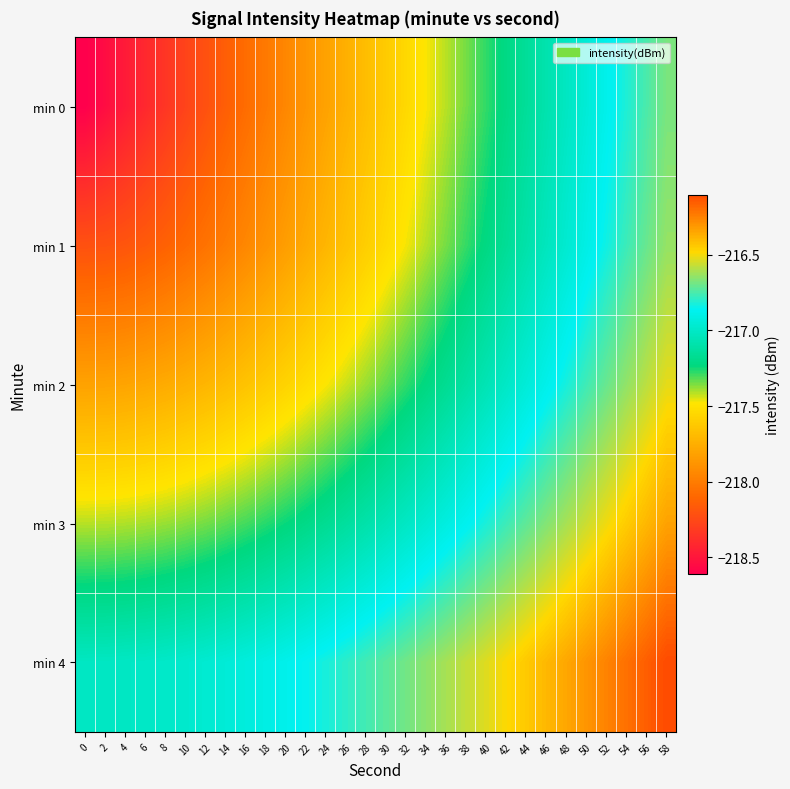

Reading left to right, transcribe all the data shown in this chart.

min 0: 0=-218.6	2=-218.5	4=-218.5	6=-218.4	8=-218.3	10=-218.3	12=-218.2	14=-218.1	16=-218.1	18=-218.0	20=-217.9	22=-217.9	24=-217.8	26=-217.7	28=-217.7	30=-217.6	32=-217.5	34=-217.5	36=-217.4	38=-217.3	40=-217.3	42=-217.2	44=-217.1	46=-217.1	48=-217.0	50=-216.9	52=-216.9	54=-216.8	56=-216.7	58=-216.7
min 1: 0=-218.2	2=-218.2	4=-218.2	6=-218.2	8=-218.1	10=-218.1	12=-218.0	14=-218.0	16=-217.9	18=-217.9	20=-217.8	22=-217.8	24=-217.7	26=-217.7	28=-217.6	30=-217.5	32=-217.5	34=-217.4	36=-217.3	38=-217.3	40=-217.2	42=-217.2	44=-217.1	46=-217.0	48=-217.0	50=-216.9	52=-216.8	54=-216.8	56=-216.7	58=-216.6
min 2: 0=-217.8	2=-217.8	4=-217.8	6=-217.8	8=-217.8	10=-217.7	12=-217.7	14=-217.7	16=-217.7	18=-217.6	20=-217.6	22=-217.5	24=-217.5	26=-217.4	28=-217.4	30=-217.3	32=-217.3	34=-217.2	36=-217.2	38=-217.1	40=-217.1	42=-217.0	44=-216.9	46=-216.9	48=-216.8	50=-216.8	52=-216.7	54=-216.6	56=-216.6	58=-216.5
min 3: 0=-217.4	2=-217.4	4=-217.4	6=-217.4	8=-217.4	10=-217.4	12=-217.3	14=-217.3	16=-217.3	18=-217.3	20=-217.2	22=-217.2	24=-217.2	26=-217.1	28=-217.1	30=-217.1	32=-217.0	34=-217.0	36=-216.9	38=-216.9	40=-216.8	42=-216.8	44=-216.7	46=-216.7	48=-216.6	50=-216.6	52=-216.5	54=-216.4	56=-216.4	58=-216.3
min 4: 0=-217.0	2=-217.0	4=-217.0	6=-217.0	8=-217.0	10=-217.0	12=-217.0	14=-216.9	16=-216.9	18=-216.9	20=-216.9	22=-216.9	24=-216.8	26=-216.8	28=-216.8	30=-216.7	32=-216.7	34=-216.7	36=-216.6	38=-216.6	40=-216.5	42=-216.5	44=-216.4	46=-216.4	48=-216.4	50=-216.3	52=-216.3	54=-216.2	56=-216.2	58=-216.1